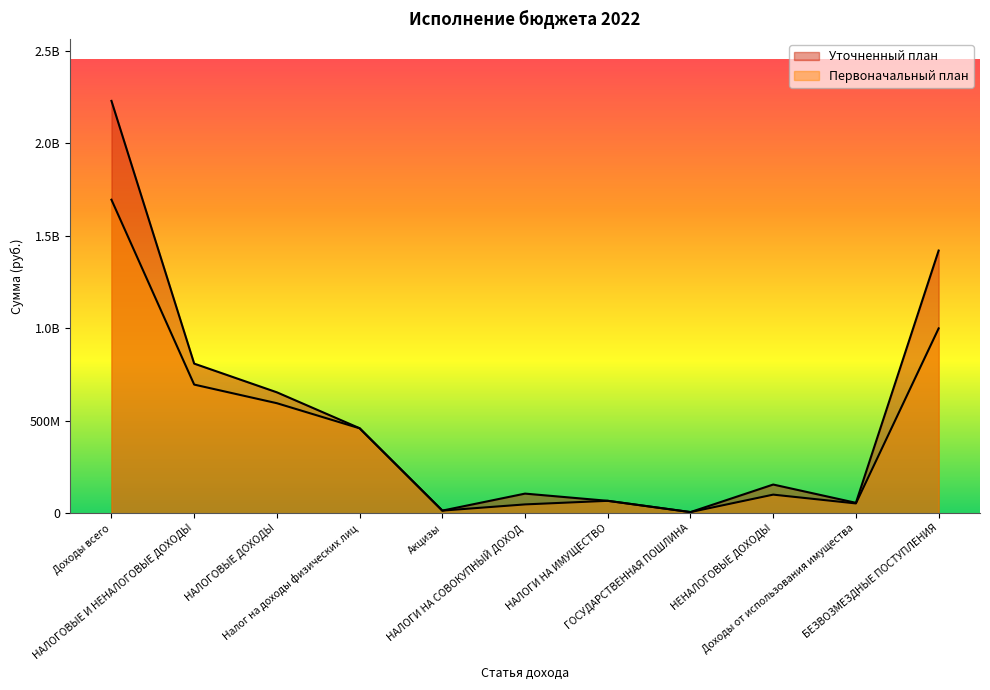

True or false: Первоначальный план and Уточненный план intersect in this chart.

False